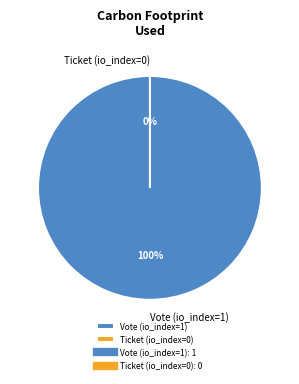

To the nearest percent, what is the difference between the Vote (io_index=1) and Ticket (io_index=0) slice percentages?

100%